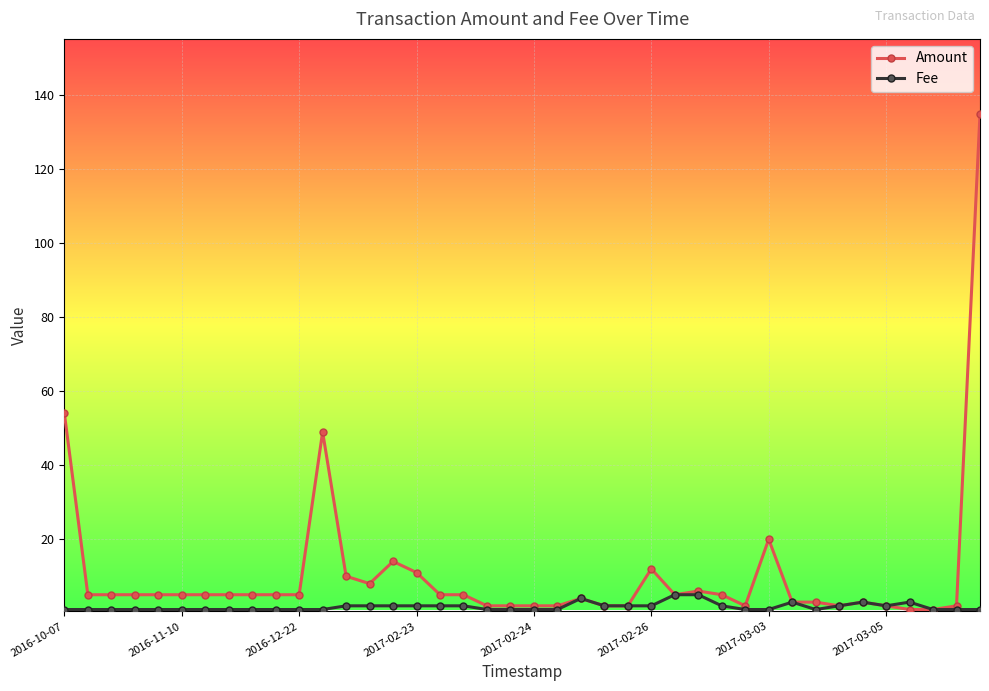

Which series has the widest spread of values?

Amount